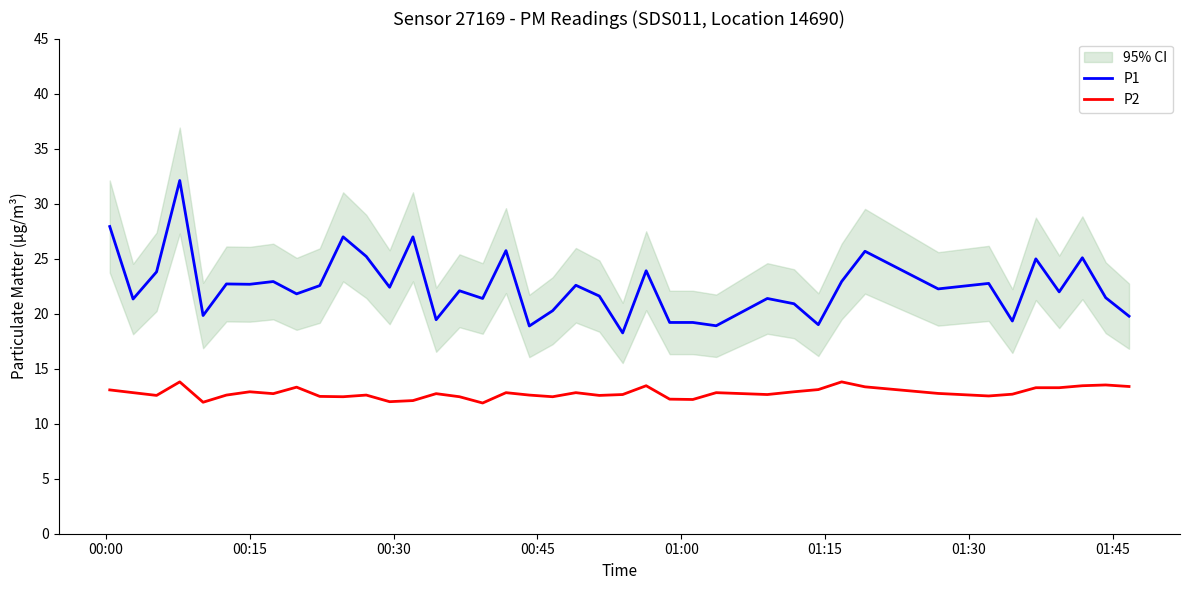

True or false: P1 and P2 cross at least once.

False